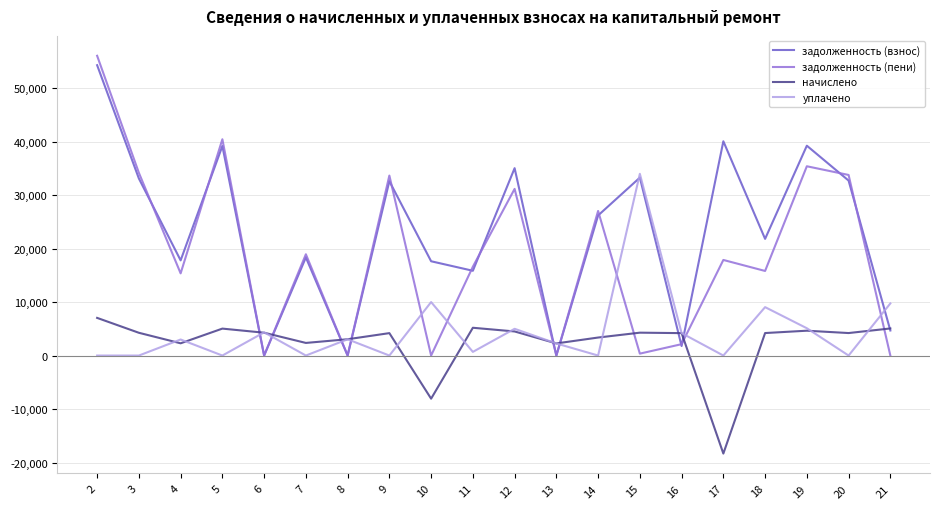

Which series has the largest total across all categories?

задолженность (взнос)